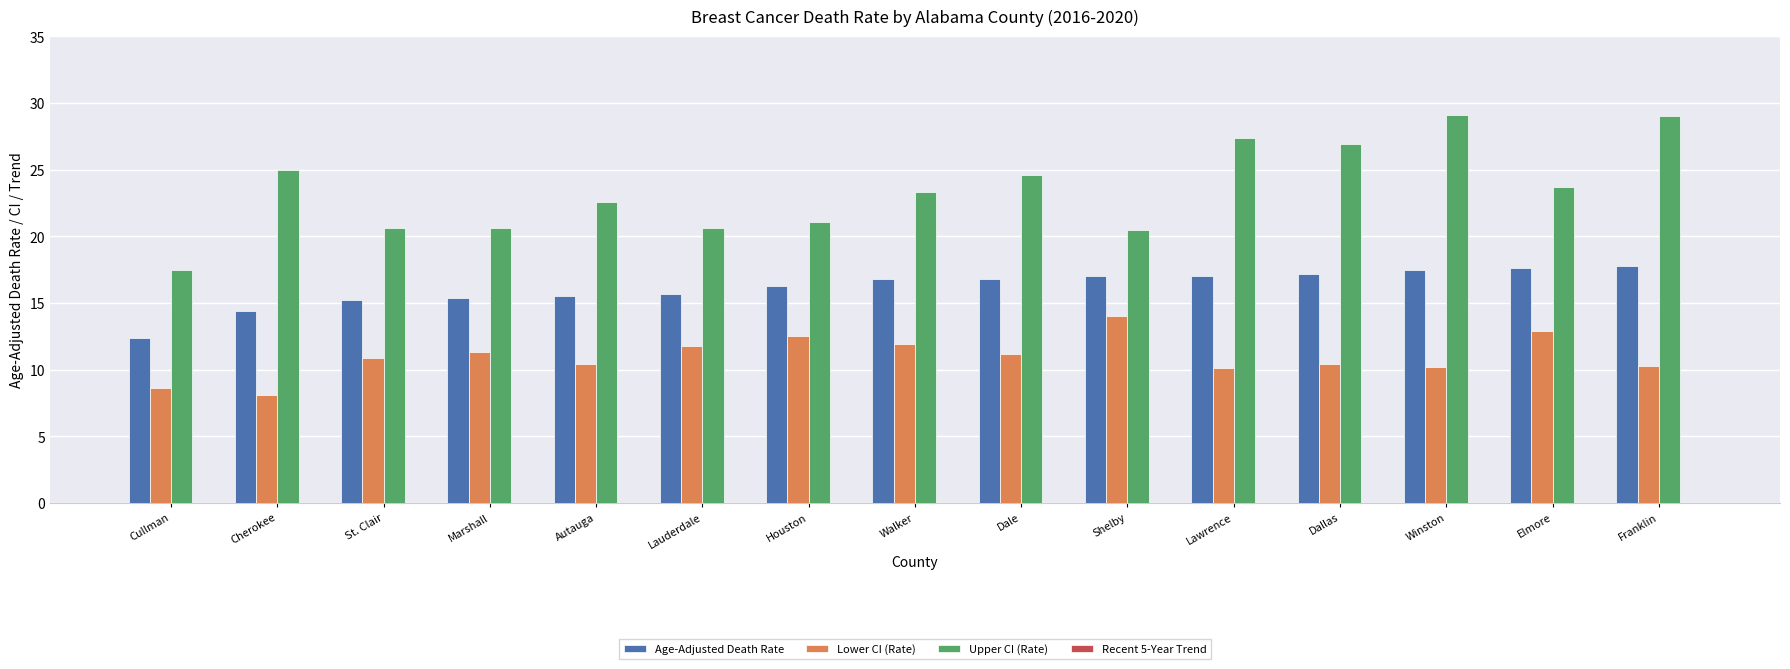

Reading left to right, transcribe all the data shown in this chart.

Age-Adjusted Death Rate: Cullman=12.4	Cherokee=14.4	St. Clair=15.2	Marshall=15.4	Autauga=15.5	Lauderdale=15.7	Houston=16.3	Walker=16.8	Dale=16.8	Shelby=17.0	Lawrence=17.0	Dallas=17.2	Winston=17.5	Elmore=17.6	Franklin=17.8
Lower CI (Rate): Cullman=8.6	Cherokee=8.1	St. Clair=10.9	Marshall=11.3	Autauga=10.4	Lauderdale=11.8	Houston=12.5	Walker=11.9	Dale=11.2	Shelby=14.0	Lawrence=10.1	Dallas=10.4	Winston=10.2	Elmore=12.9	Franklin=10.3
Upper CI (Rate): Cullman=17.5	Cherokee=25.0	St. Clair=20.6	Marshall=20.6	Autauga=22.6	Lauderdale=20.6	Houston=21.1	Walker=23.3	Dale=24.6	Shelby=20.5	Lawrence=27.4	Dallas=26.9	Winston=29.1	Elmore=23.7	Franklin=29.0
Recent 5-Year Trend: Cullman=-1.9	Cherokee=0.0	St. Clair=-1.1	Marshall=-1.9	Autauga=-2.6	Lauderdale=-2.4	Houston=-1.5	Walker=-1.5	Dale=-1.5	Shelby=-0.6	Lawrence=-1.8	Dallas=0.0	Winston=-0.6	Elmore=-3.0	Franklin=-1.8